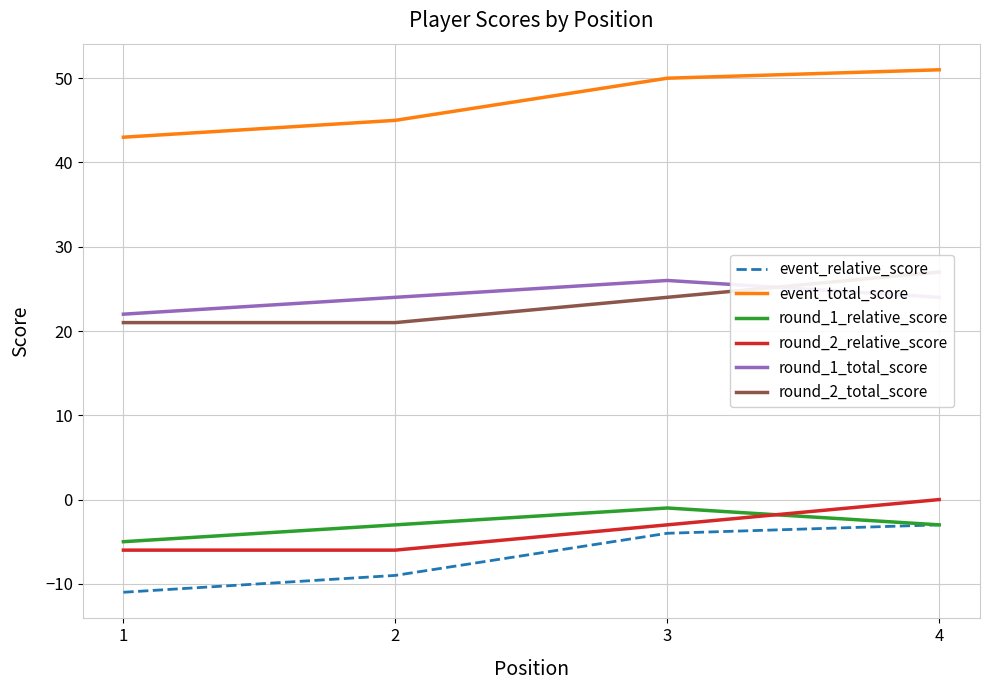

Is the value of event_relative_score at 3 greater than the value of round_2_total_score at 2?

No